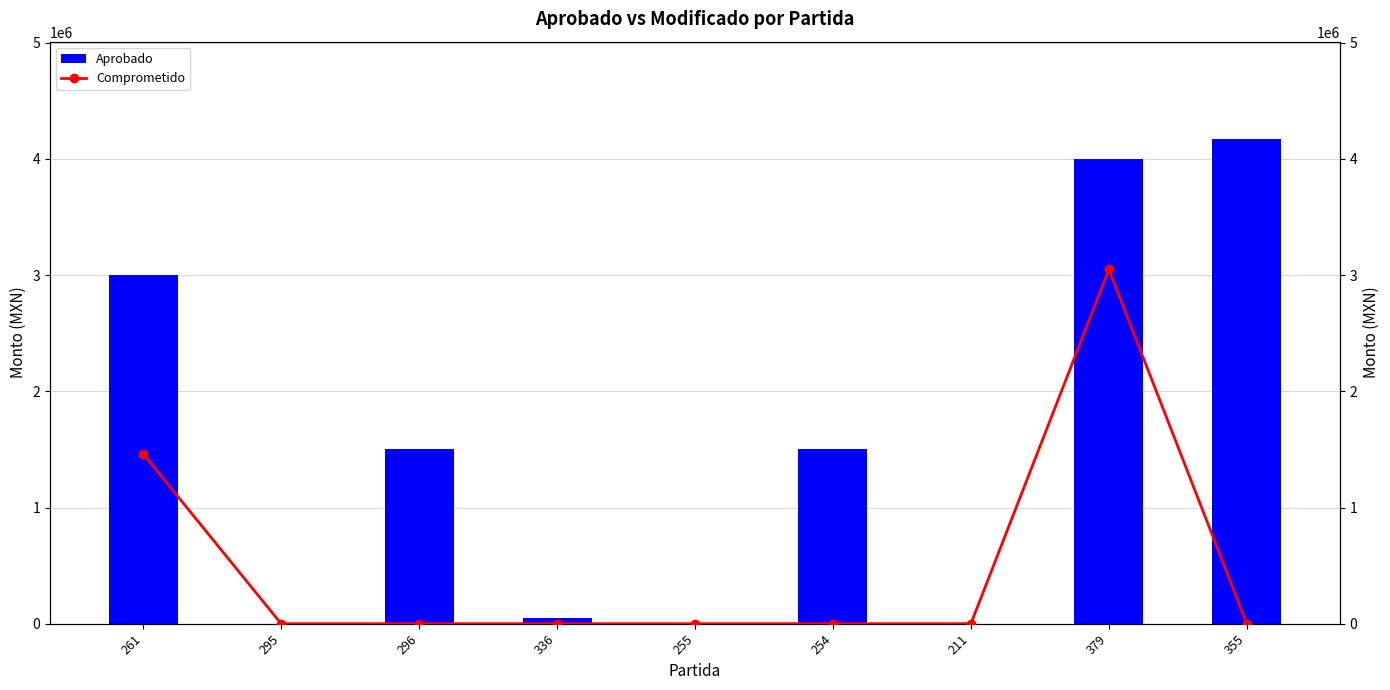

What position from the left is 336?

4